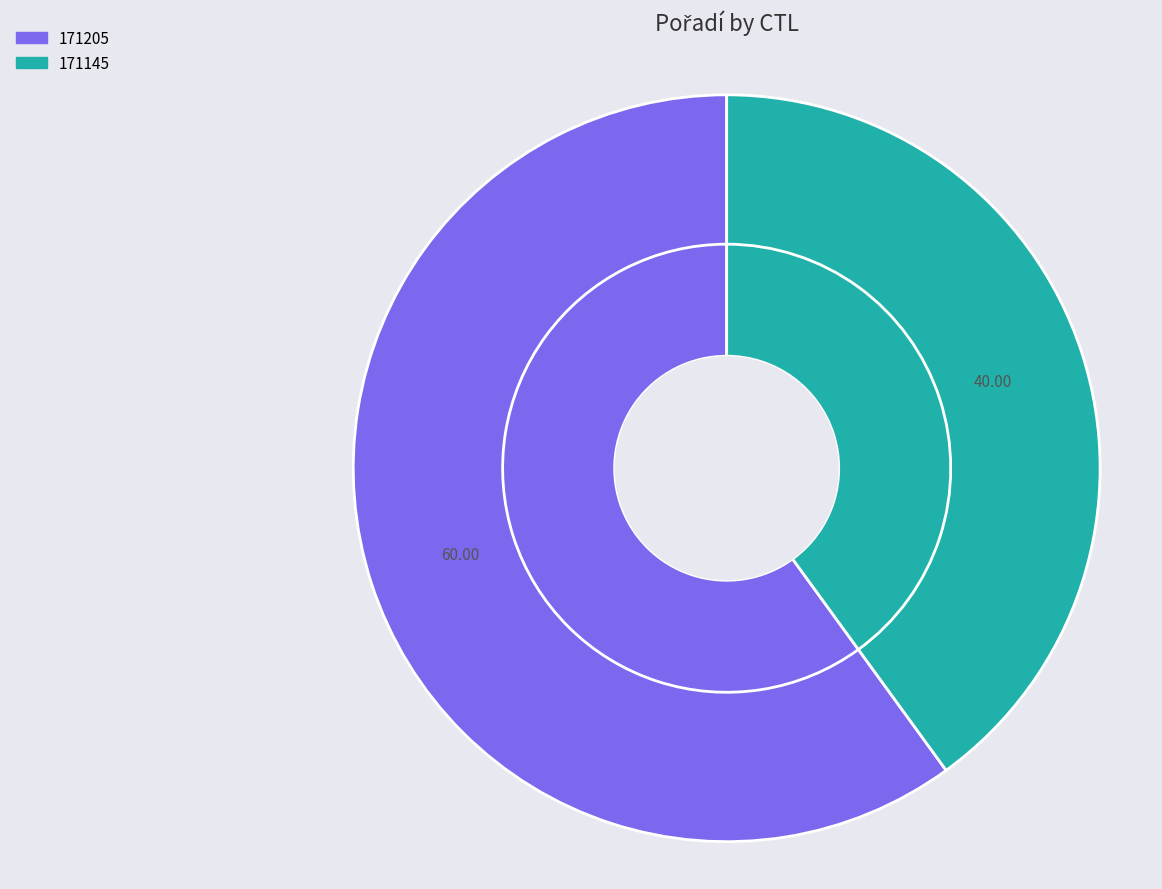

Which category has the biggest portion of the pie?

171205